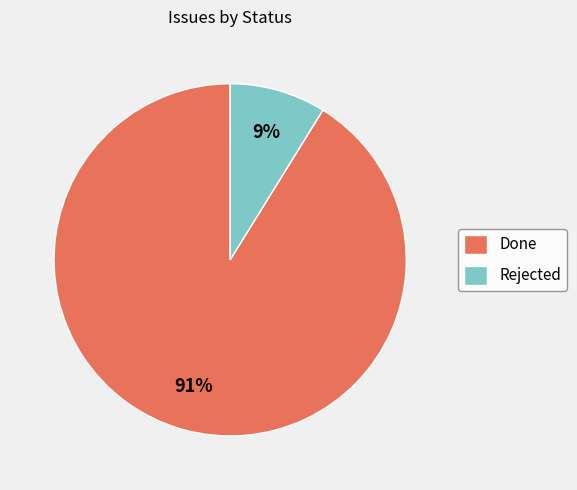

Rank the categories by value from lowest to highest.

Rejected, Done